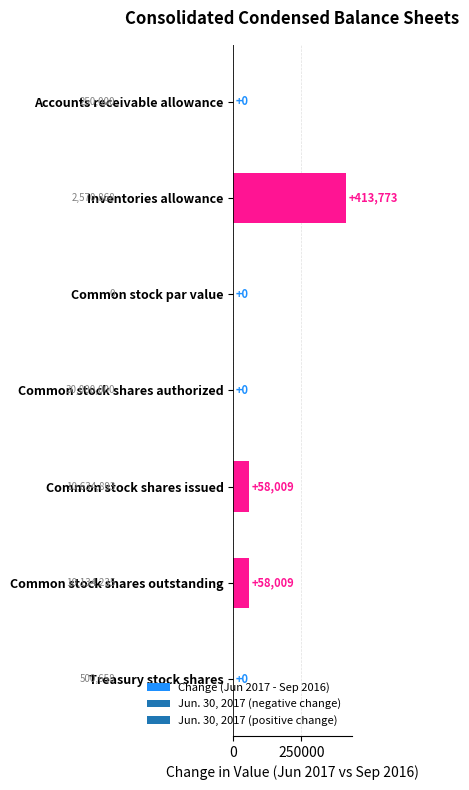

What is the change in value from Inventories allowance to Treasury stock shares?

-413773